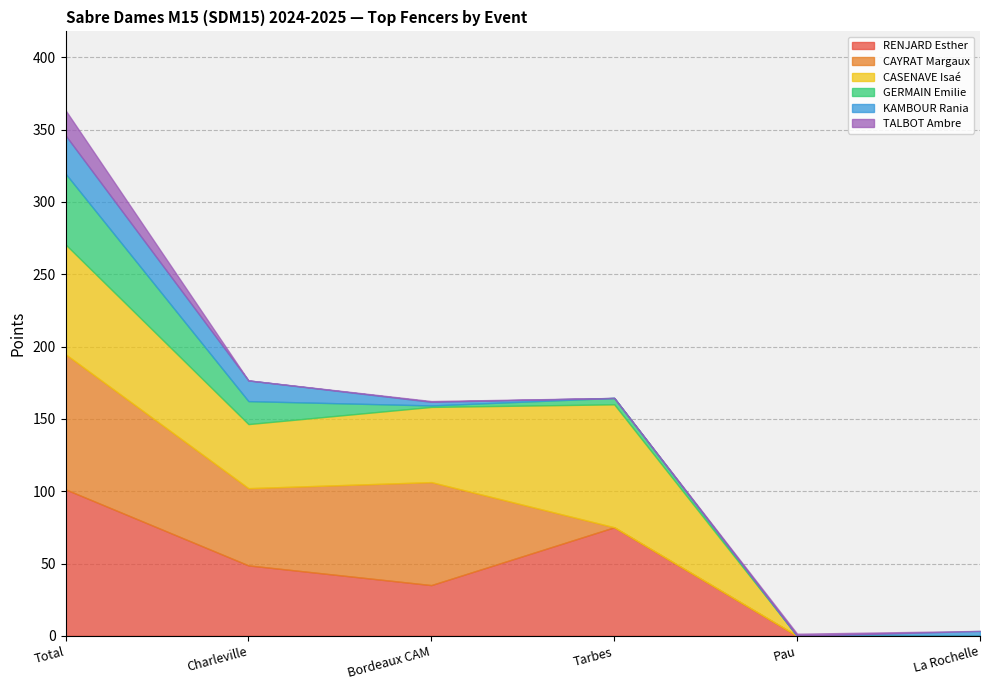

How many intersections are there between GERMAIN Emilie and CAYRAT Margaux?

1